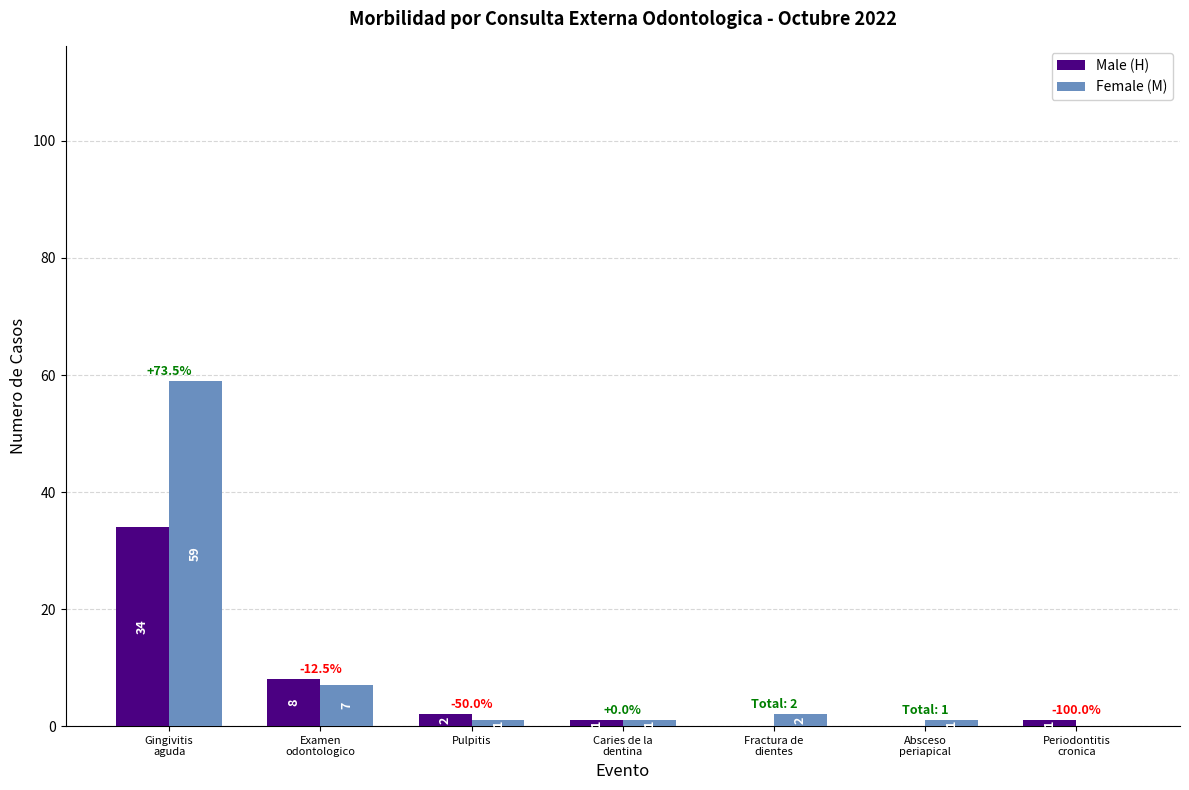

Reading left to right, list all the values displayed in this chart.

Male (H): Gingivitis
aguda=34	Examen
odontologico=8	Pulpitis=2	Caries de la
dentina=1	Fractura de
dientes=0	Absceso
periapical=0	Periodontitis
cronica=1
Female (M): Gingivitis
aguda=59	Examen
odontologico=7	Pulpitis=1	Caries de la
dentina=1	Fractura de
dientes=2	Absceso
periapical=1	Periodontitis
cronica=0